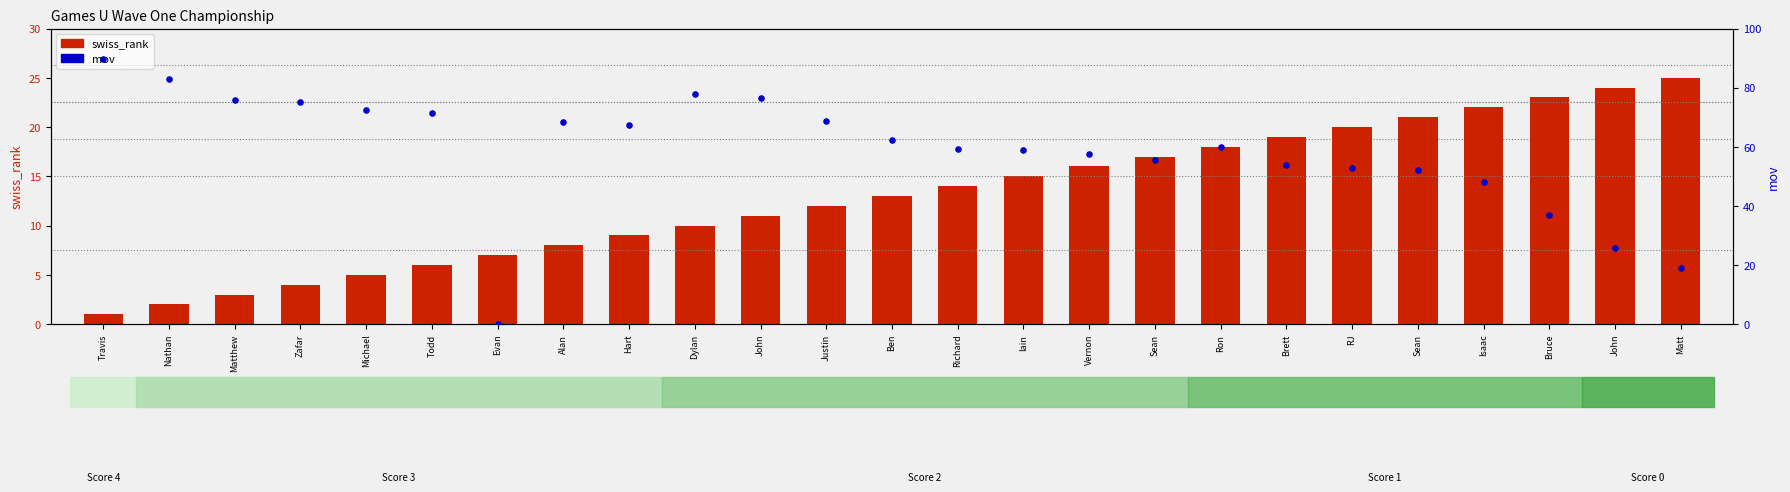

Which series has the largest total across all categories?

mov